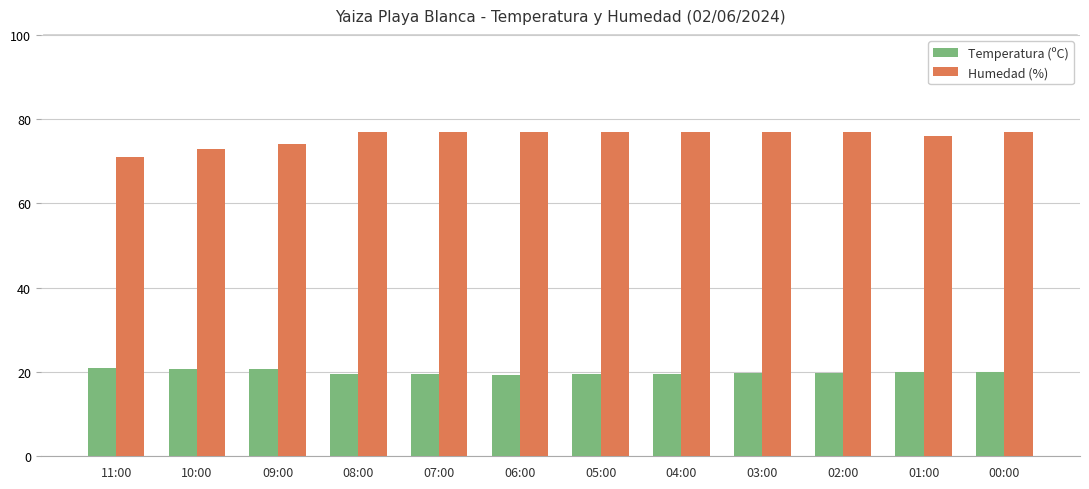

What is the difference between the second highest and minimum values in the Humedad (%) series?

6.0